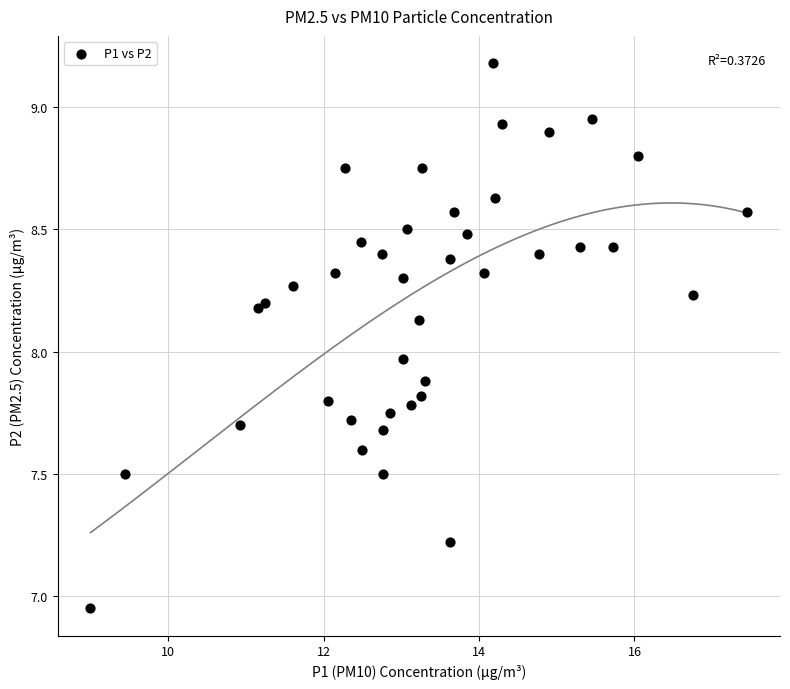

What is the range of Y values (max minus min)?

2.2